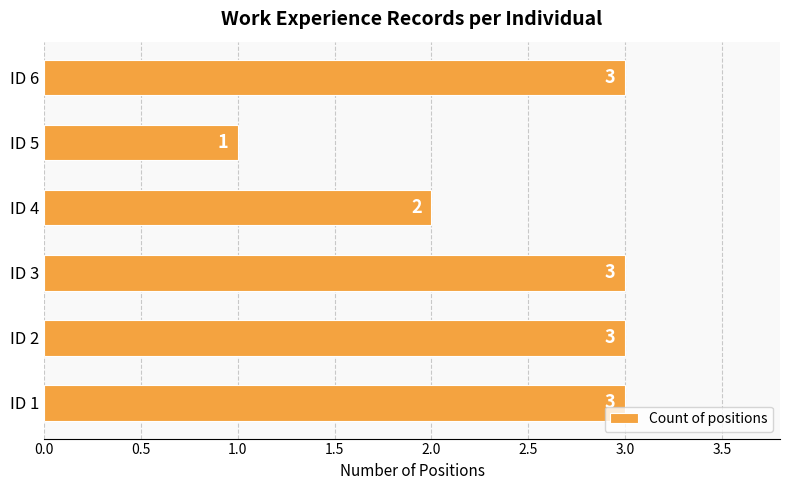

Approximately how many times larger is the value at ID 5 compared to ID 6?

0.3